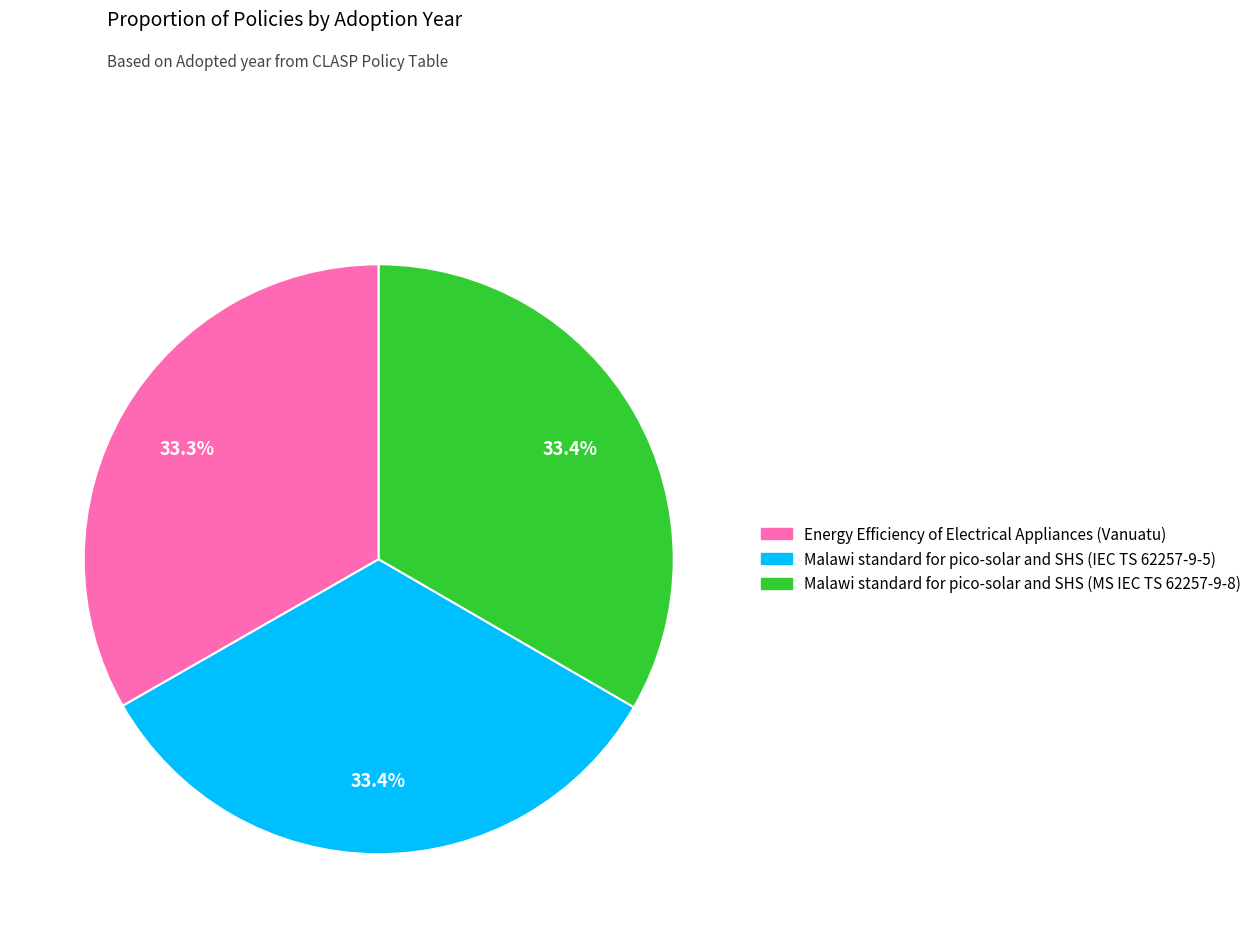

Combined, do Malawi standard for pico-solar and SHS (IEC TS 62257-9-5) and Malawi standard for pico-solar and SHS (MS IEC TS 62257-9-8) account for over 50%?

Yes